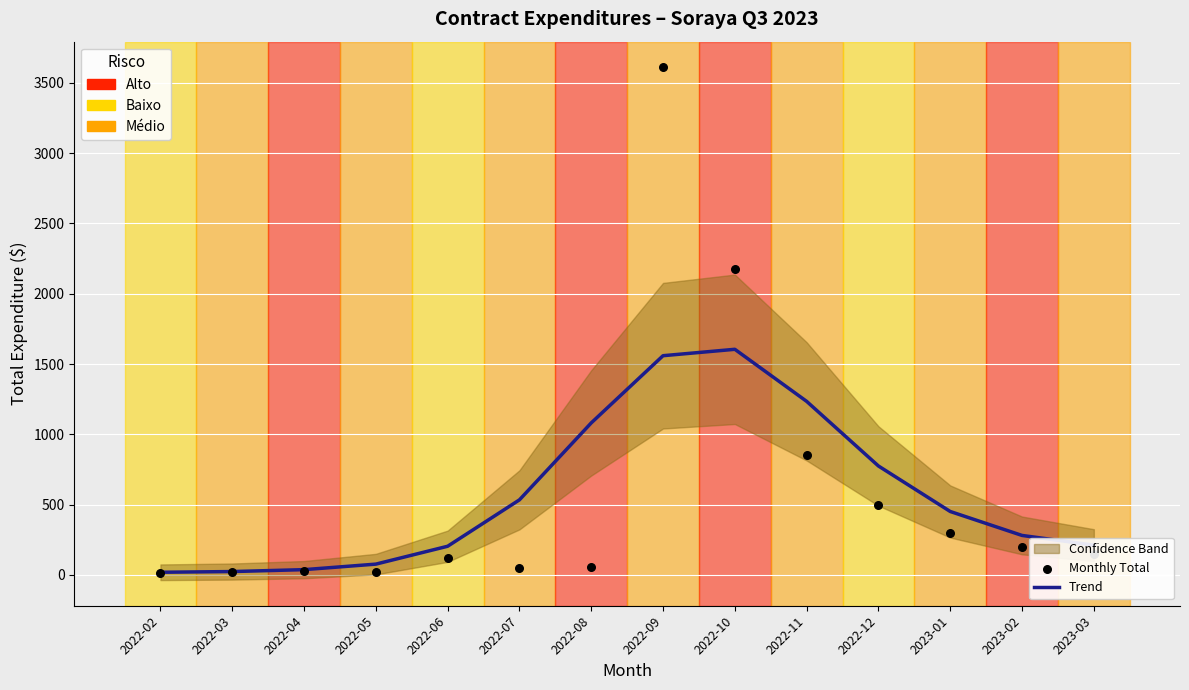

Which series contains the highest Y value?

Monthly Total